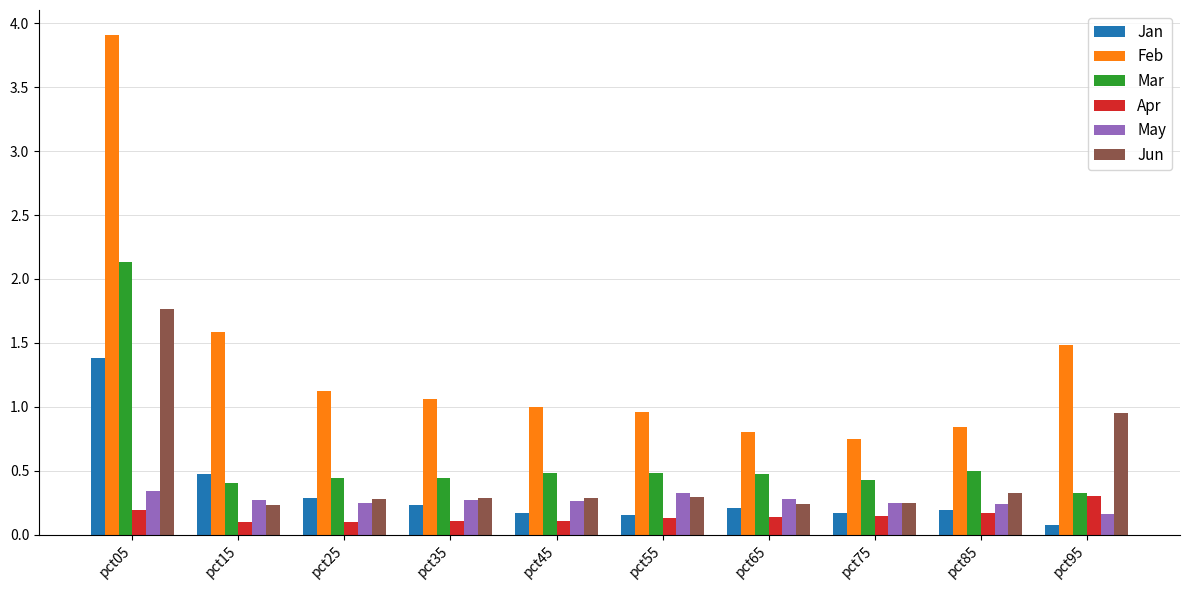

Are the bars grouped side by side (vs. stacked)?

Yes